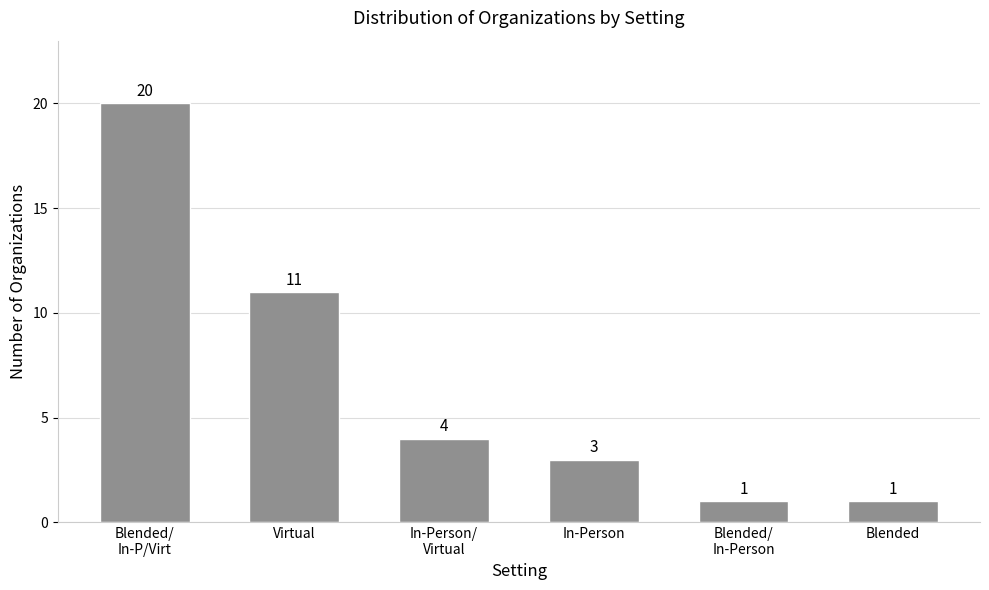

What is the value of the 3rd bar from the left?

4